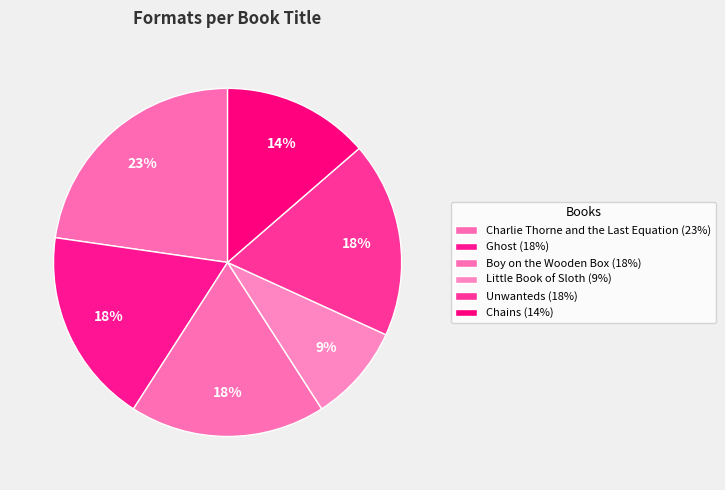

Count the number of slices in the pie.

6